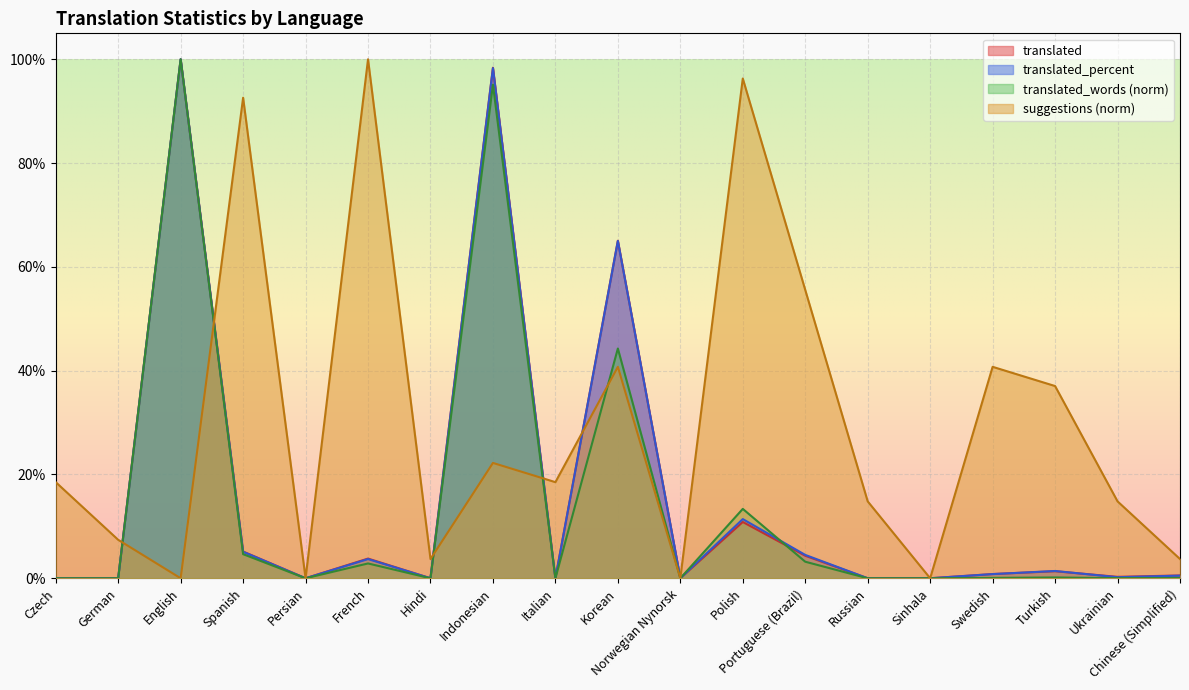

Which series ends up on top after the final intersection of suggestions and translated?

translated